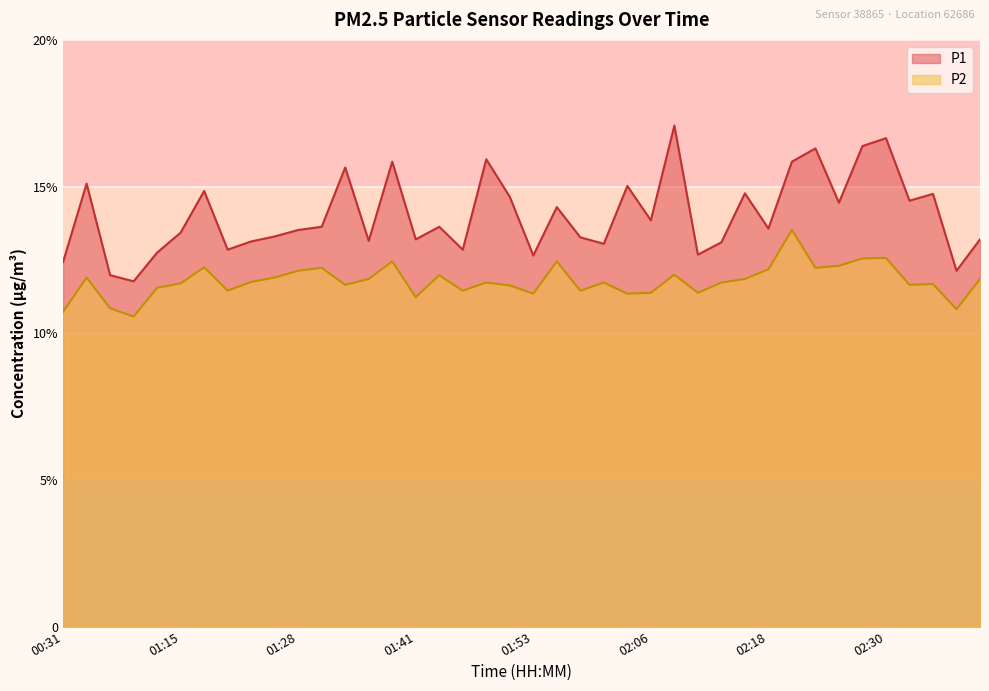

List the series in order of their peak value, lowest first.

P2, P1